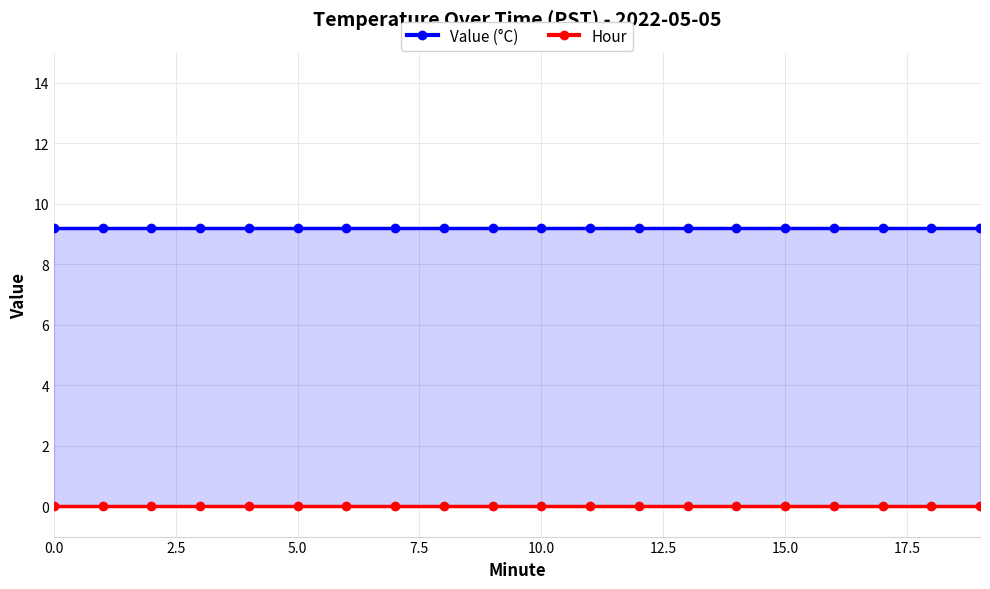

True or false: Value (°C) and Hour intersect in this chart.

False